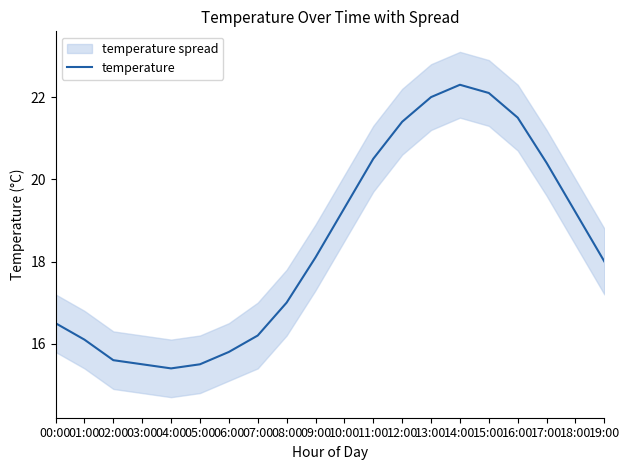

What value does the data have at 00:00?

16.5